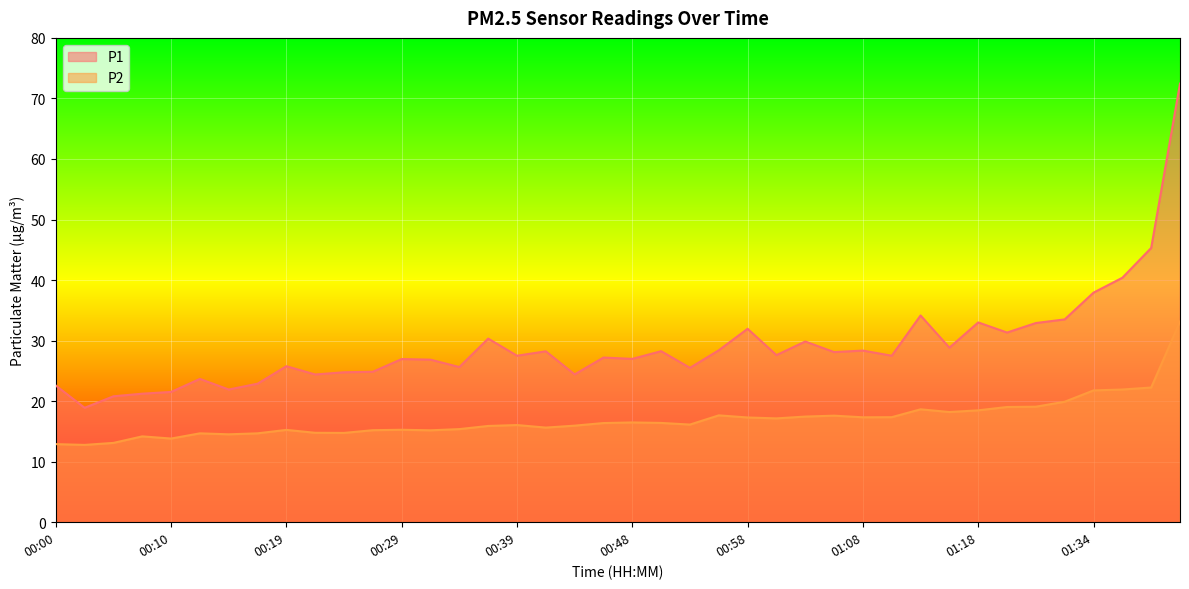

What is the label of the 26th point from the left?

01:01